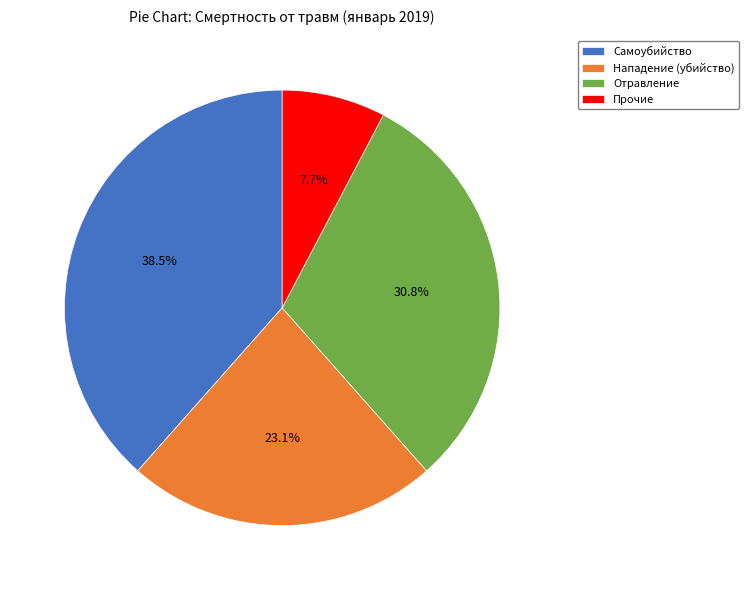

What portion of the pie excludes Отравление?

69.2%